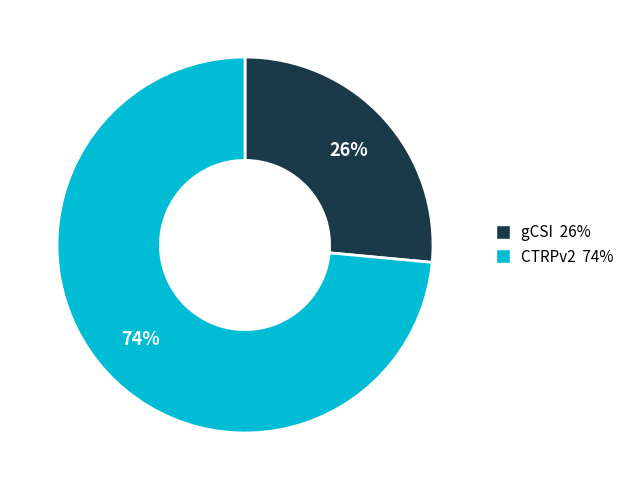

To the nearest percent, what is the combined percentage of CTRPv2 and gCSI?

100%